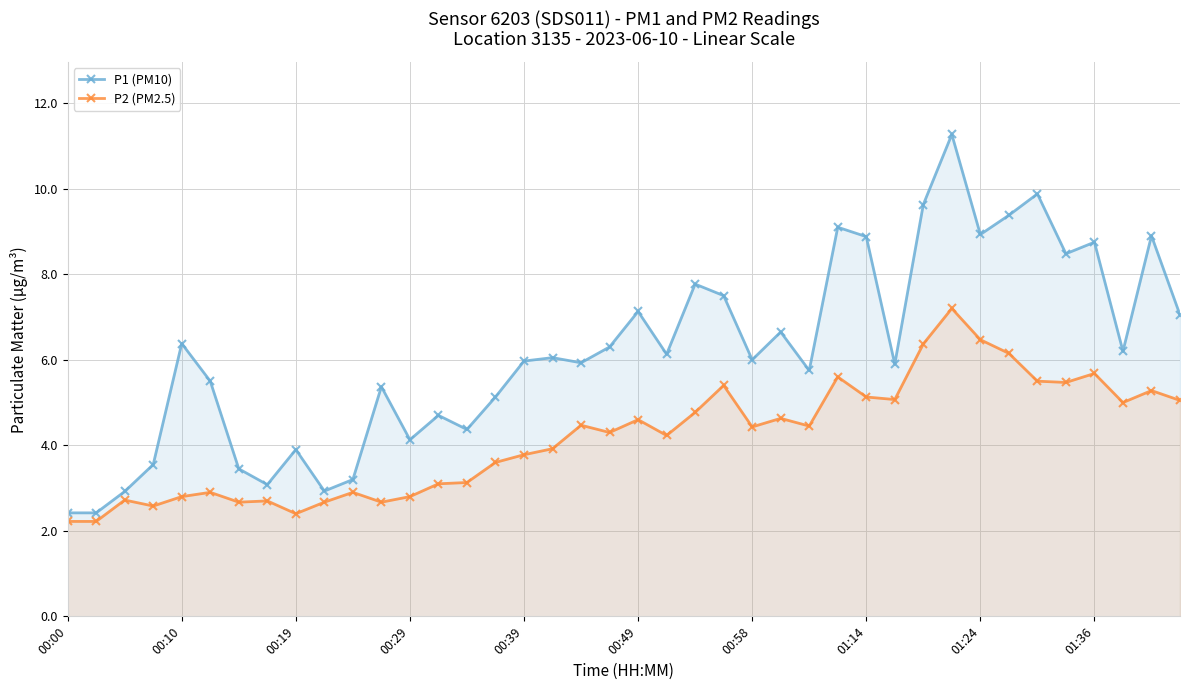

True or false: P2 (PM2.5) has a value of 3.6 at 15.

True